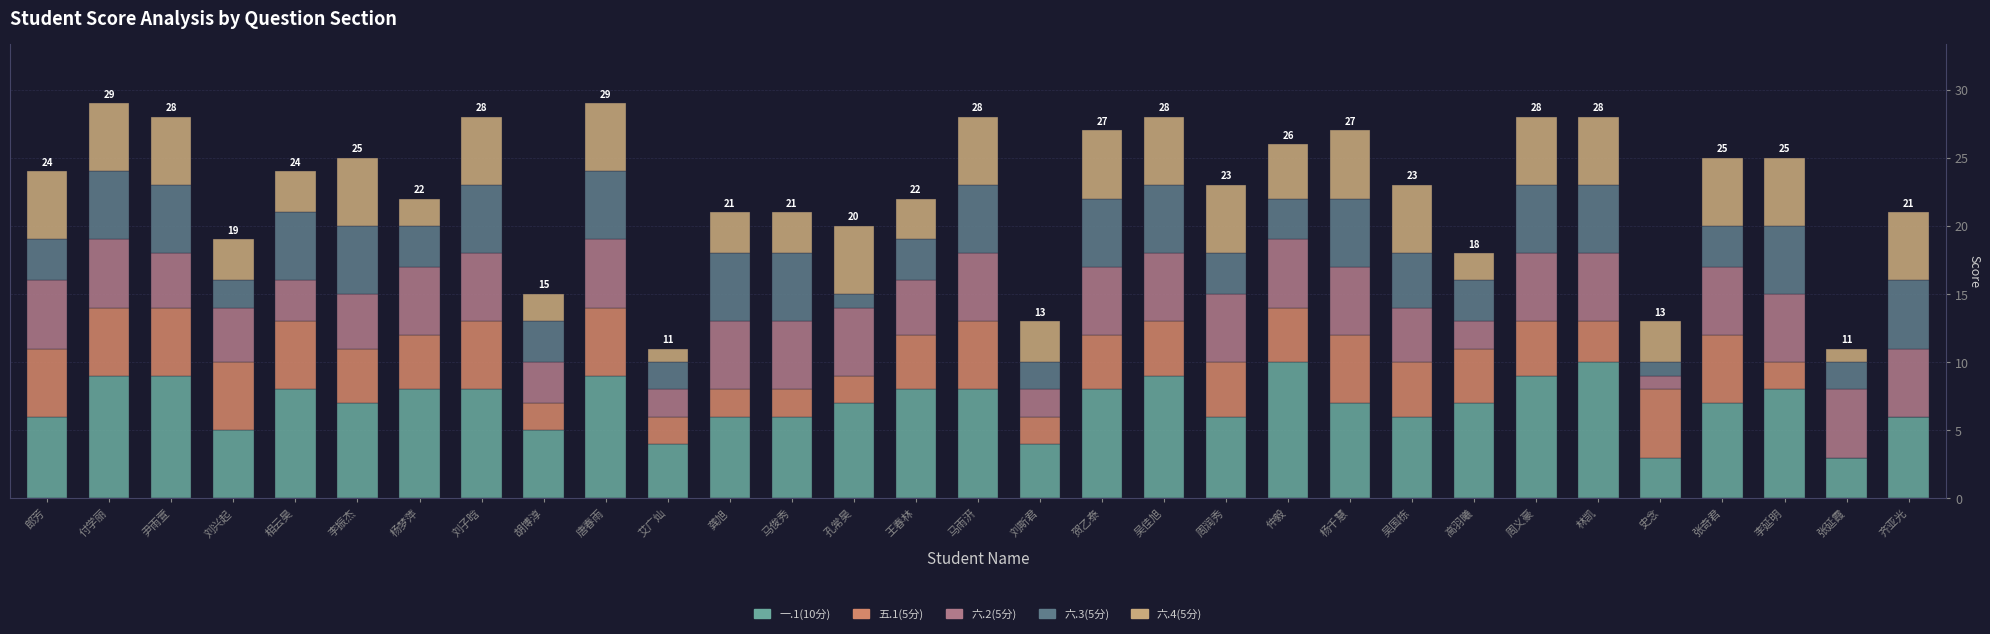

What is the total value across all series at 唐春雨?

29